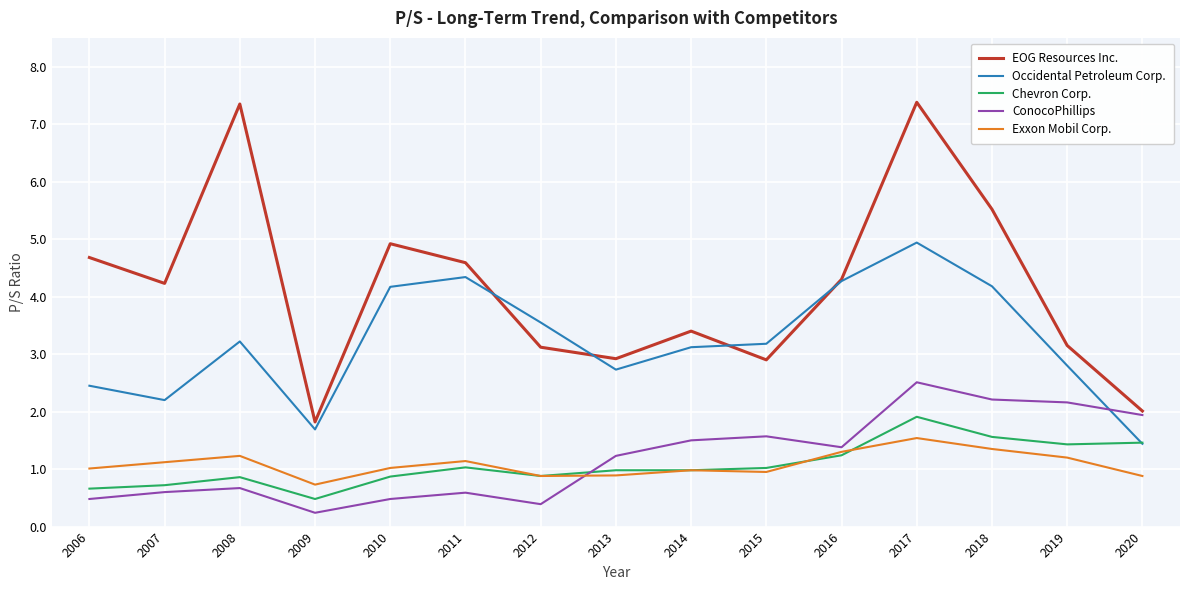

How many values in the EOG Resources Inc. series exceed 4?

8